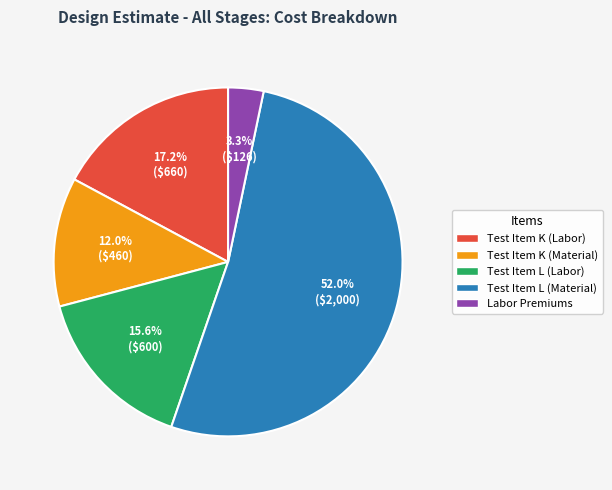

To the nearest percent, what is the difference between the Labor Premiums and Test Item L (Material) slice percentages?

49%